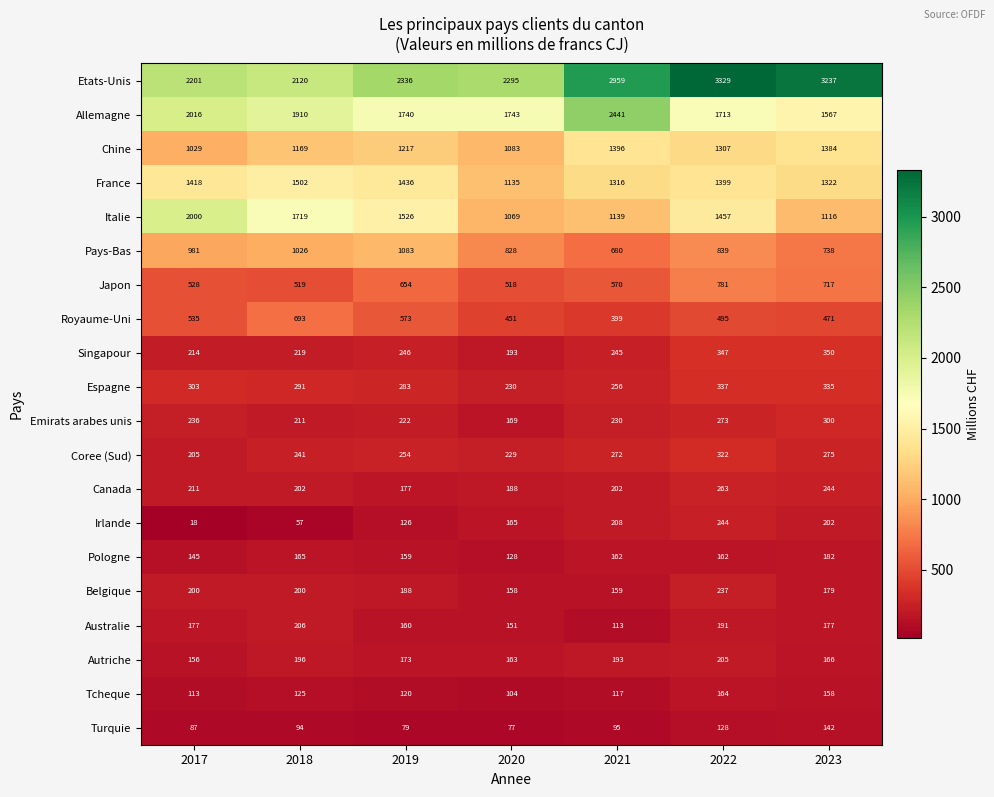

What is the sum of the Singapour values at 2018 and 2020?

412